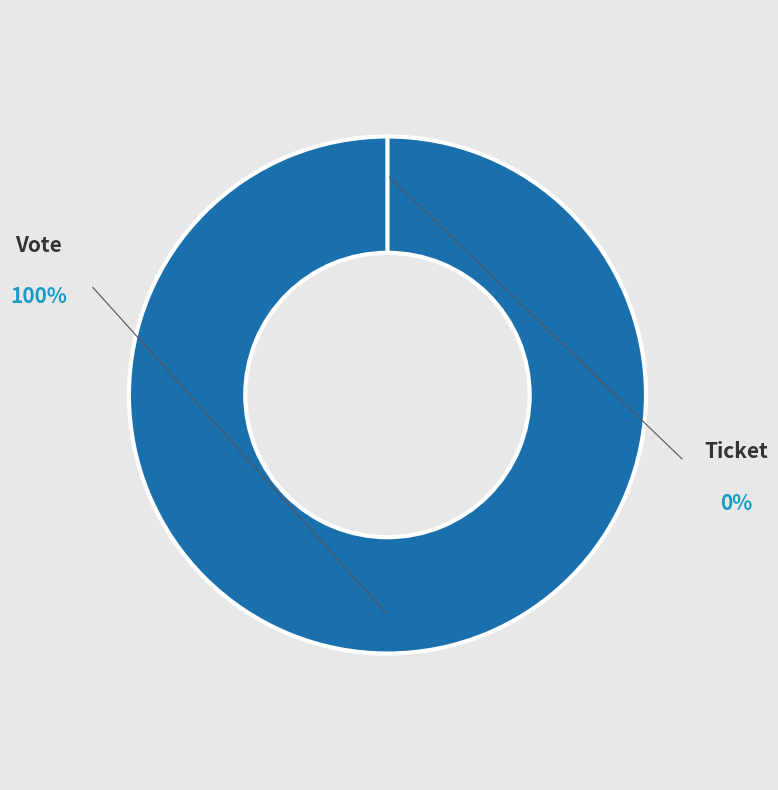

Count the number of slices in the pie.

2